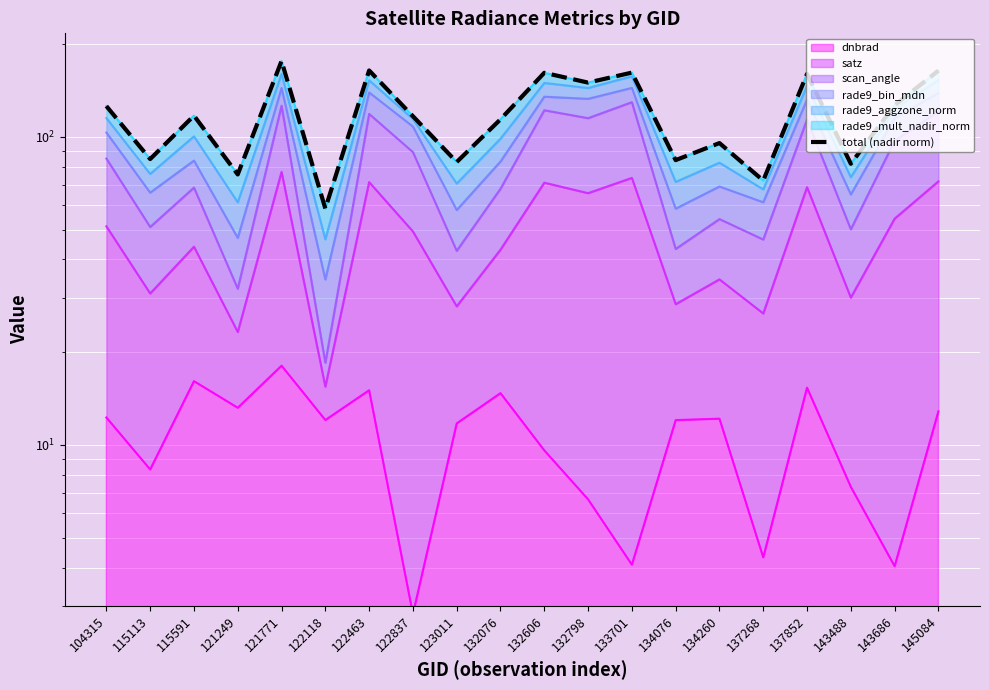

Reading left to right, extract all data points from this chart.

125.8	84.7	117.2	75.5	176.3	58.5	164.2	116.7	82.8	114.0	161.4	150.0	161.6	84.0	95.4	72.1	160.0	81.8	126.7	164.0